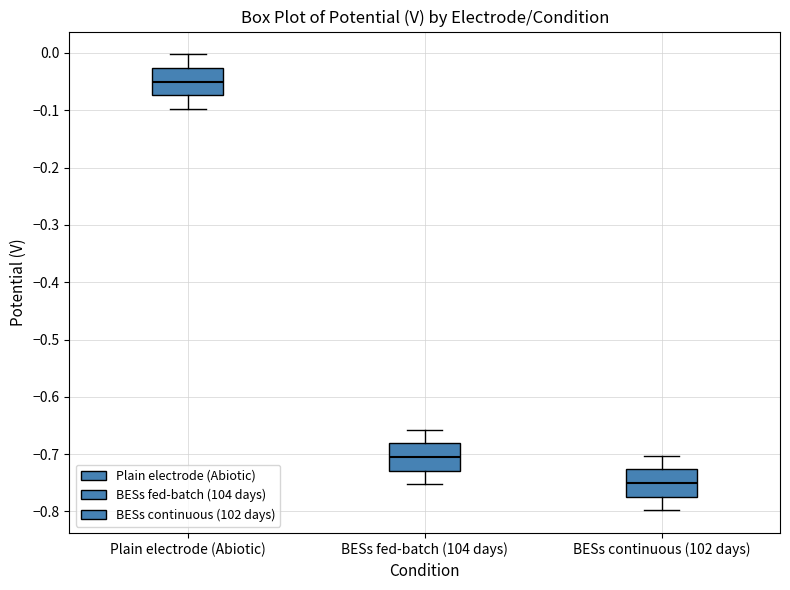

Reading left to right, transcribe this box plot: for each box, give where its median line is, the range the box spans, and where its two whiskers end, as read against the y-axis. The values are not printed on the chart, so give them approximately, as read against the axis.

Plain electrode (Abiotic): median -0.05, box -0.07 to -0.03, whiskers -0.10 to 0.00
BESs fed-batch (104 days): median -0.71, box -0.73 to -0.68, whiskers -0.75 to -0.66
BESs continuous (102 days): median -0.75, box -0.77 to -0.73, whiskers -0.80 to -0.70